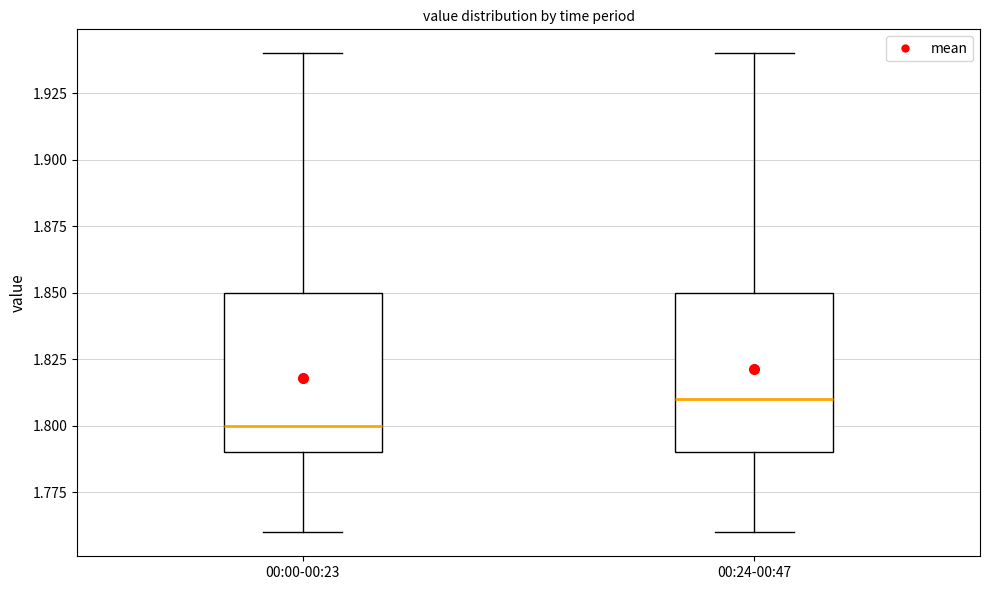

Reading left to right, read every box against the y-axis: the position of its median line, the range the box covers, and the ends of its whiskers. The values are not printed on the chart, so give them approximately, as read against the axis.

00:00-00:23: median 1.80, box 1.79 to 1.85, whiskers 1.76 to 1.94
00:24-00:47: median 1.81, box 1.79 to 1.85, whiskers 1.76 to 1.94